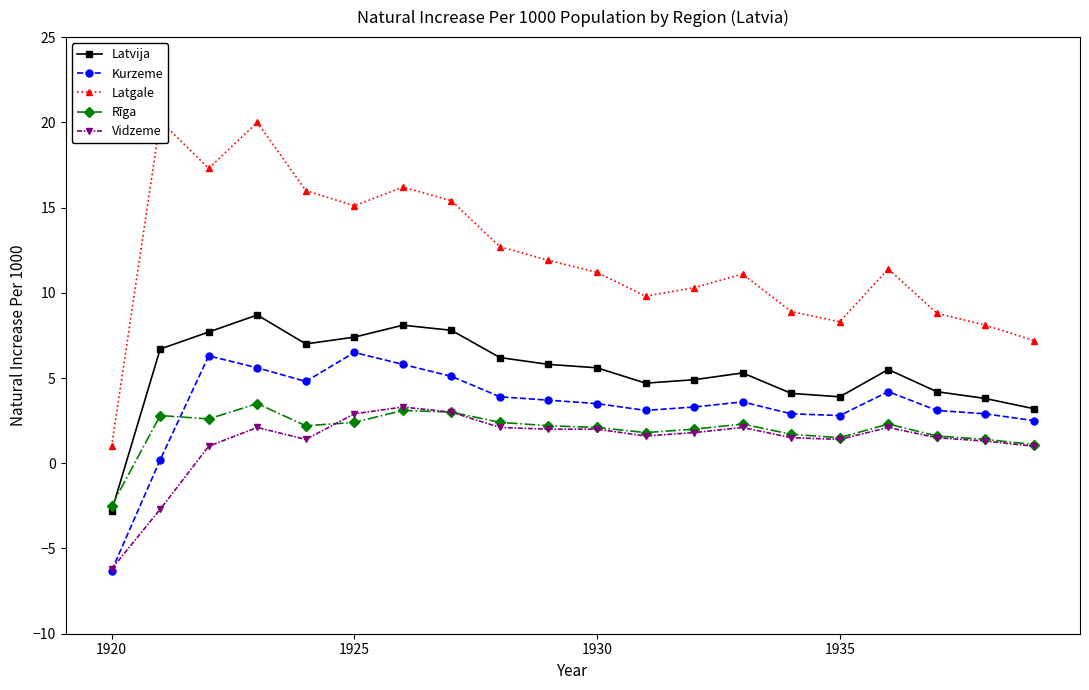

Reading left to right, transcribe all the data shown in this chart.

Latvija: -2.8	6.7	7.7	8.7	7.0	7.4	8.1	7.8	6.2	5.8	5.6	4.7	4.9	5.3	4.1	3.9	5.5	4.2	3.8	3.2
Kurzeme: -6.3	0.2	6.3	5.6	4.8	6.5	5.8	5.1	3.9	3.7	3.5	3.1	3.3	3.6	2.9	2.8	4.2	3.1	2.9	2.5
Latgale: 1.0	20.1	17.3	20.0	16.0	15.1	16.2	15.4	12.7	11.9	11.2	9.8	10.3	11.1	8.9	8.3	11.4	8.8	8.1	7.2
Rīga: -2.5	2.8	2.6	3.5	2.2	2.4	3.1	3.0	2.4	2.2	2.1	1.8	2.0	2.3	1.7	1.5	2.3	1.6	1.4	1.1
Vidzeme: -6.2	-2.7	1.0	2.1	1.4	2.9	3.3	3.0	2.1	2.0	2.0	1.6	1.8	2.1	1.5	1.4	2.1	1.5	1.3	1.0